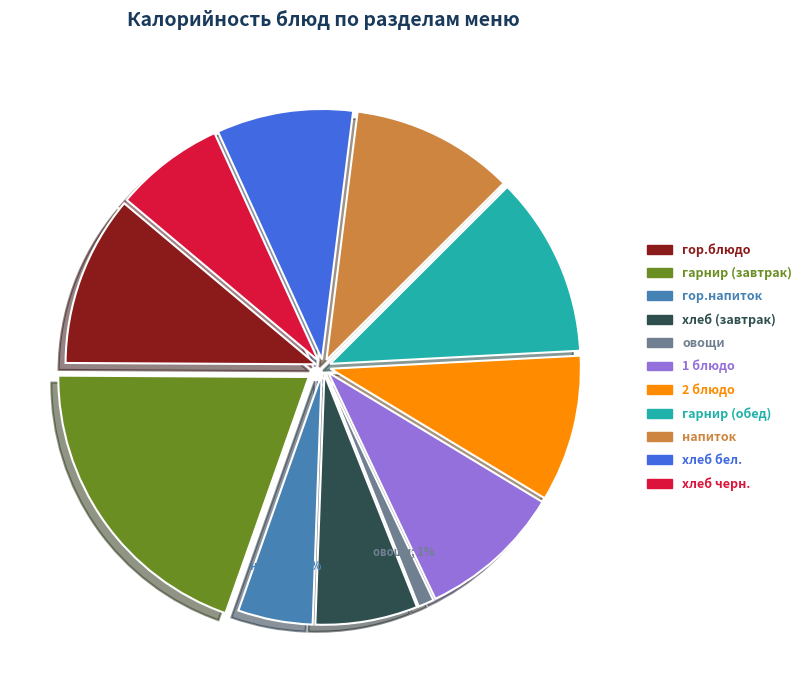

How many segments does this pie chart have?

11